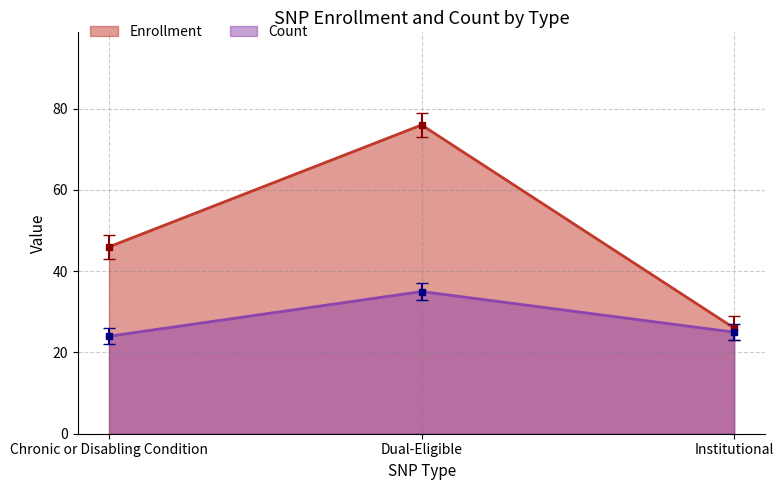

Which series has the largest total across all categories?

Enrollment